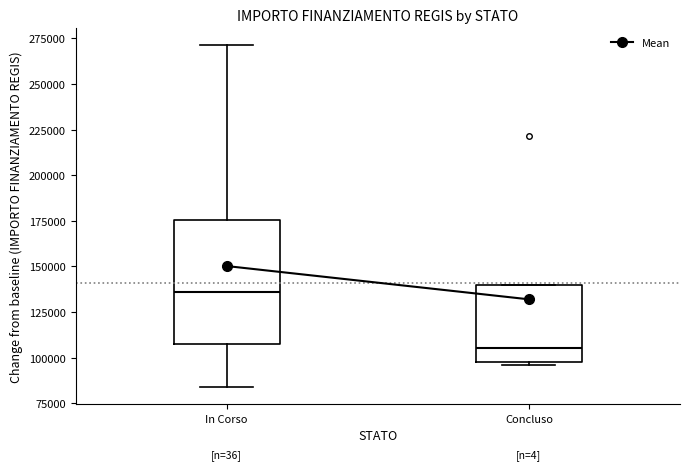

Reading left to right, transcribe this box plot: for each box, give where its median line is, the range the box spans, and where its two whiskers end, as read against the y-axis. The values are not printed on the chart, so give them approximately, as read against the axis.

In Corso: median 135000, box 110000 to 175000, whiskers 85000 to 270000
Concluso: median 105000, box 100000 to 140000, whiskers 95000 to 140000